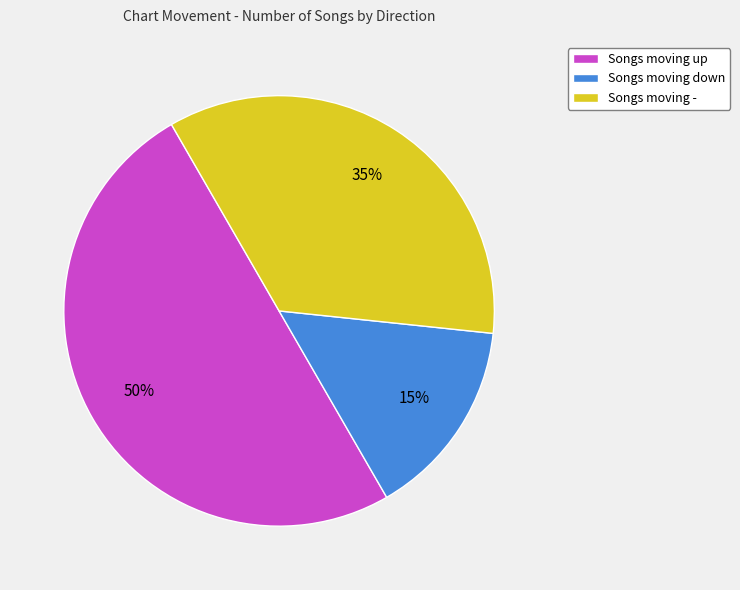

To the nearest percent, what is the average slice percentage?

33%